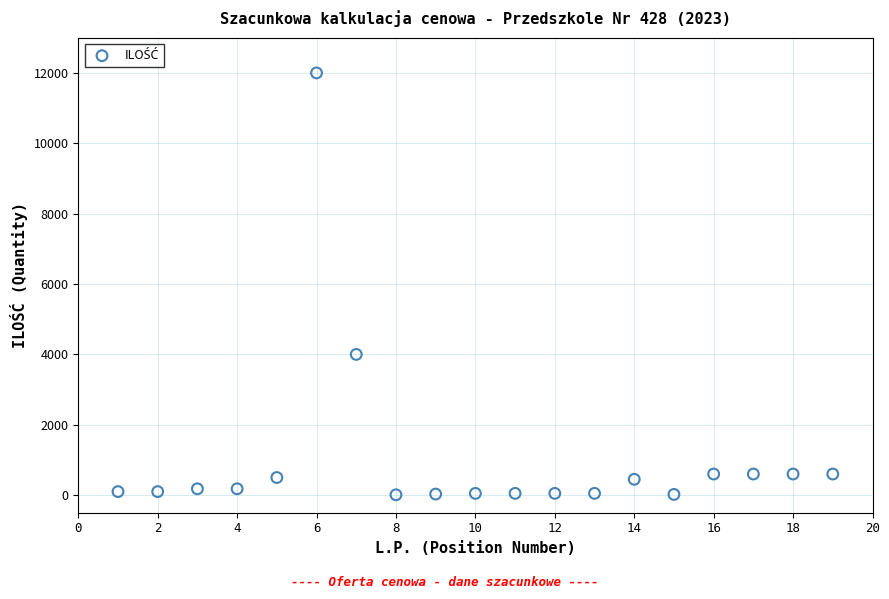

What Y value in the scatter plot is closest to 6005?

4000